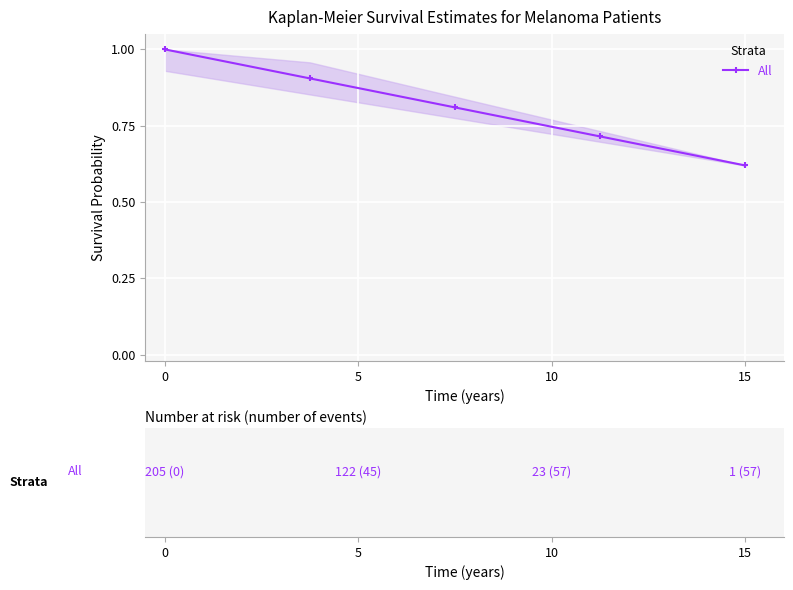

What is the difference between the maximum and minimum values?

0.4